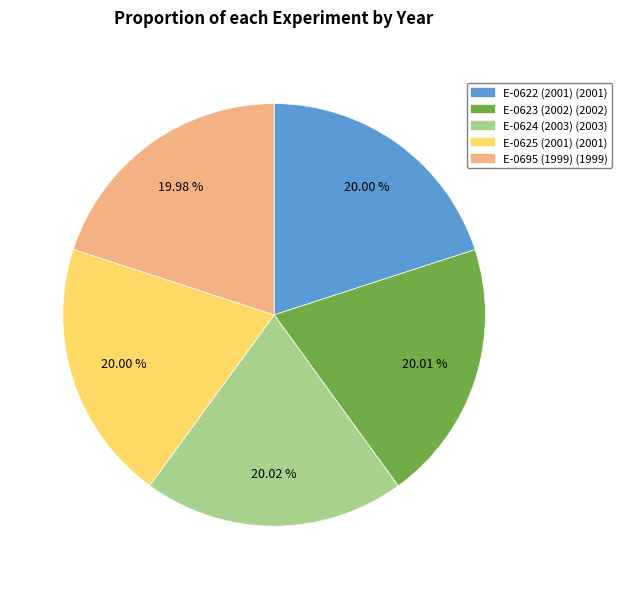

True or false: E-0625 (2001) accounts for 20% of the total.

True